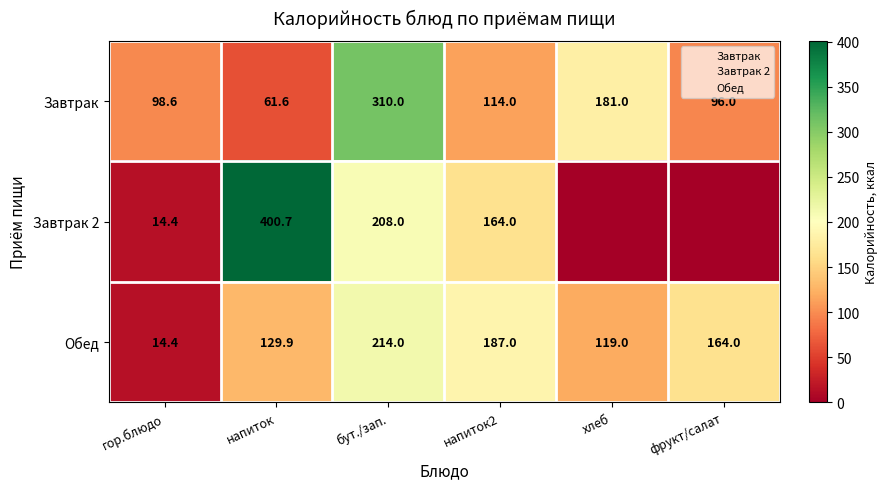

What is the average value of the Завтрак series?

143.5